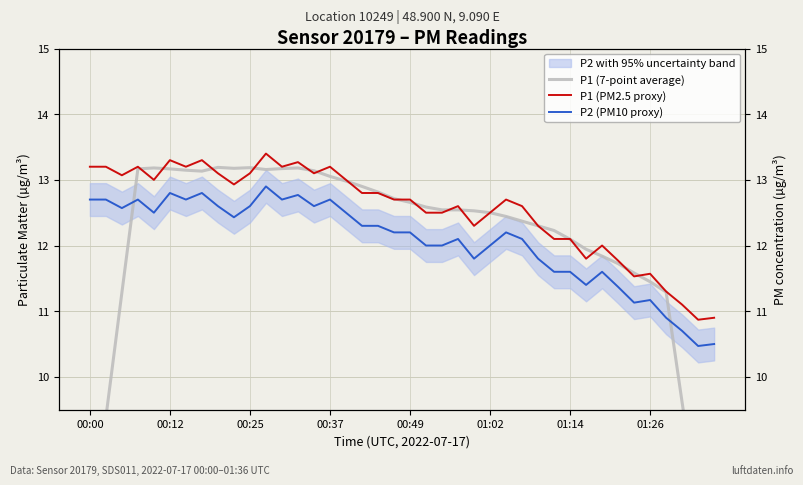

What is the average value of the P2 (PM10 proxy) series?

12.1